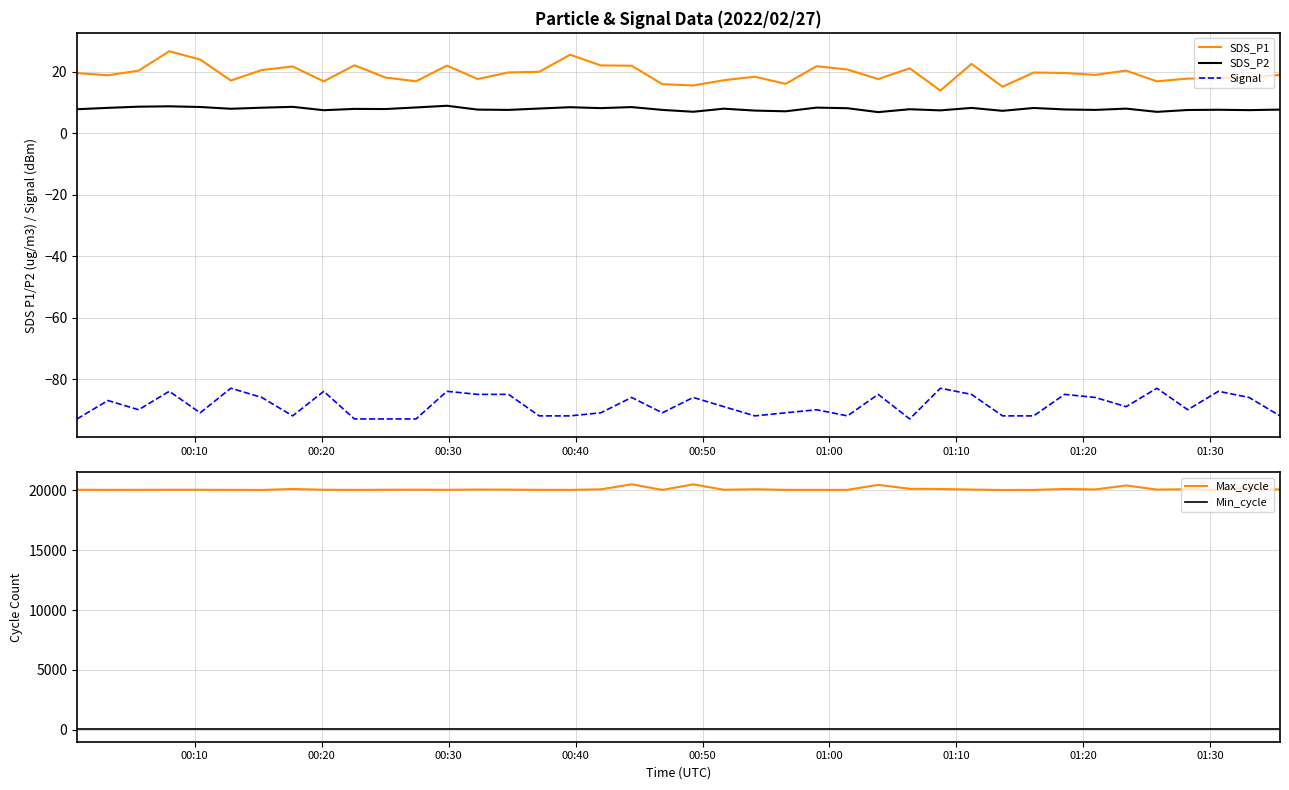

Does the chart display data point markers on the line(s)?

No